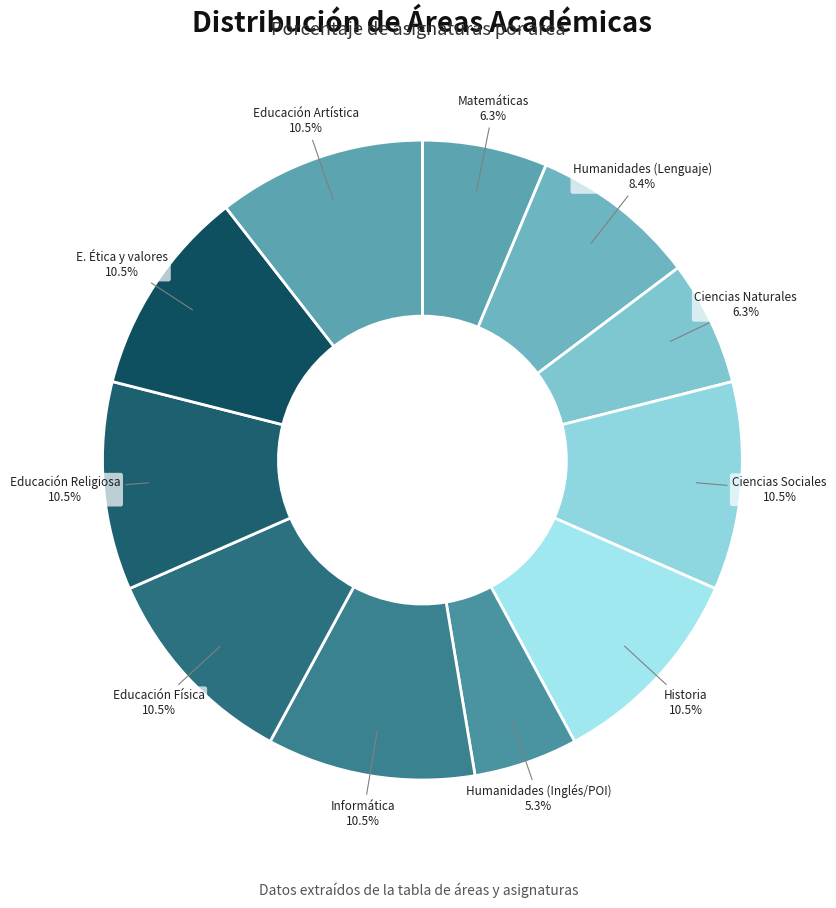

How many segments does this pie chart have?

11